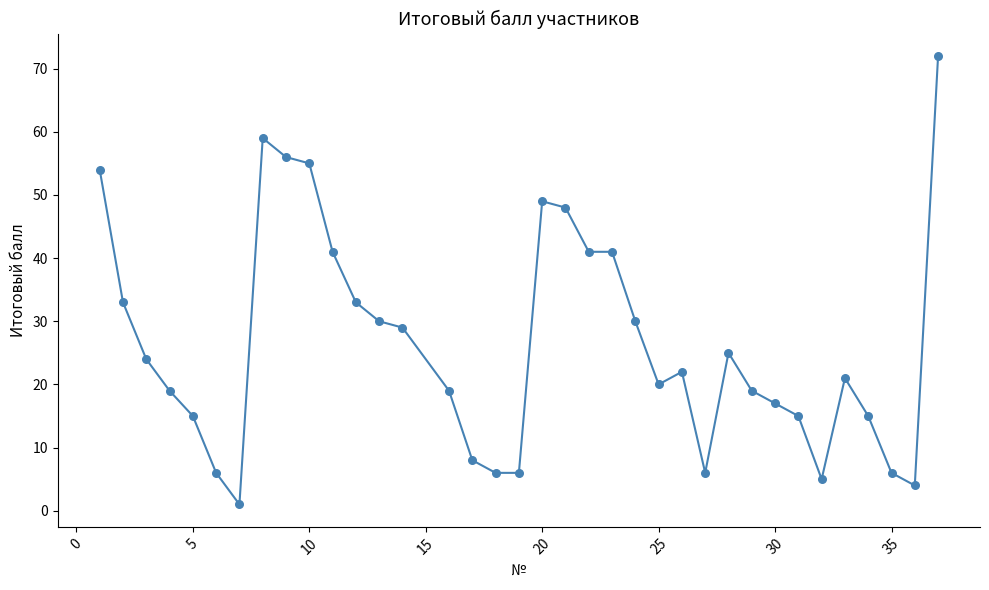

What is the difference between the maximum and minimum values?

71